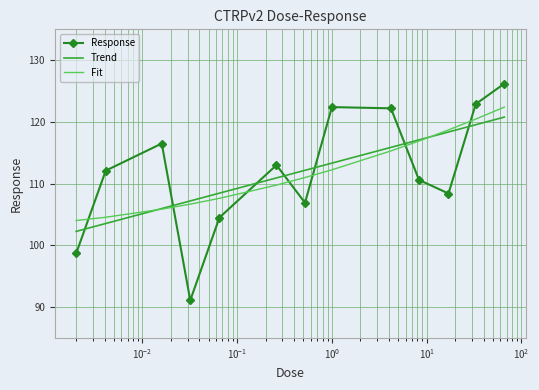

Which series has the widest spread of values?

Response